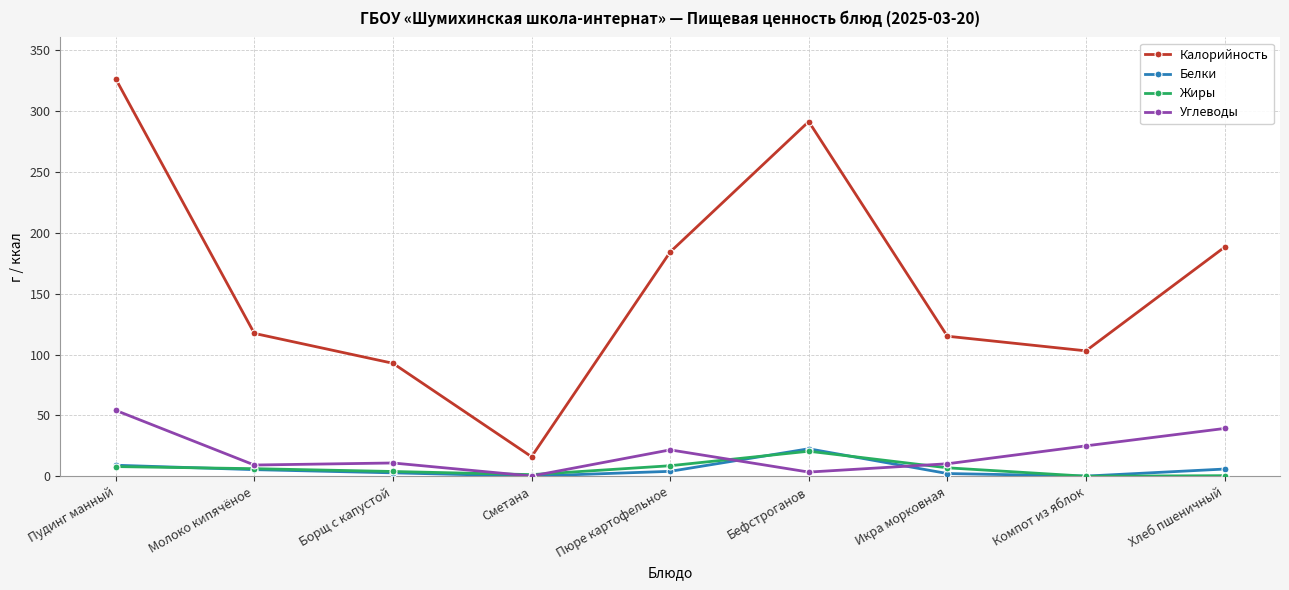

At which label does Калорийность first exceed 117?

Пудинг манный